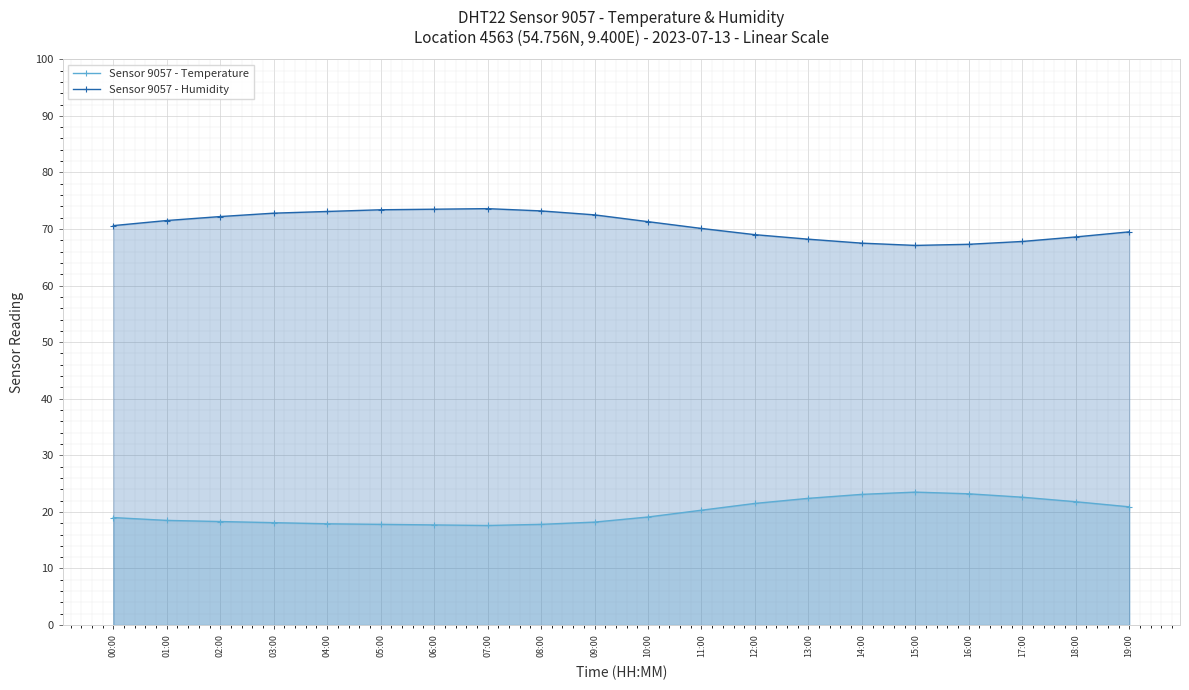

Which has a higher value, 10:00 or 13:00?

13:00